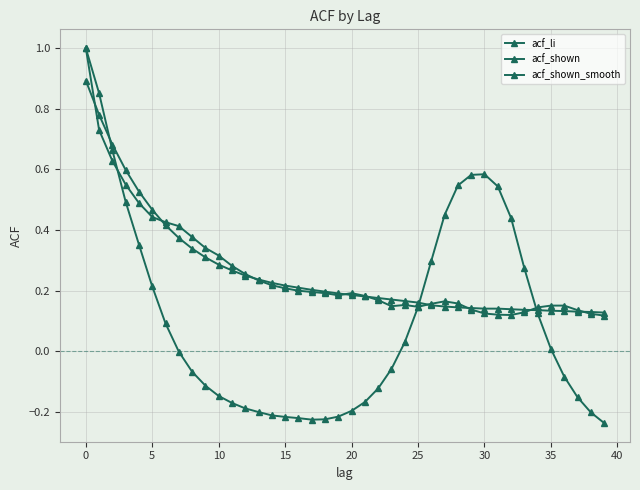

After their last crossing, which series has the higher values: acf_shown_smooth or acf_shown?

acf_shown_smooth